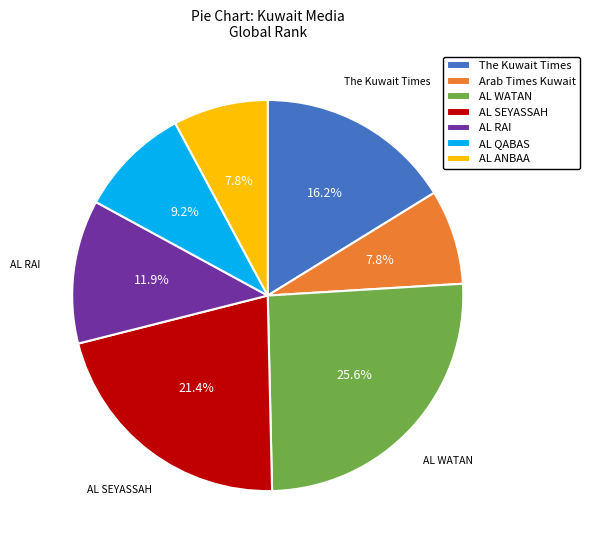

Is there any slice that represents more than half of the pie?

No